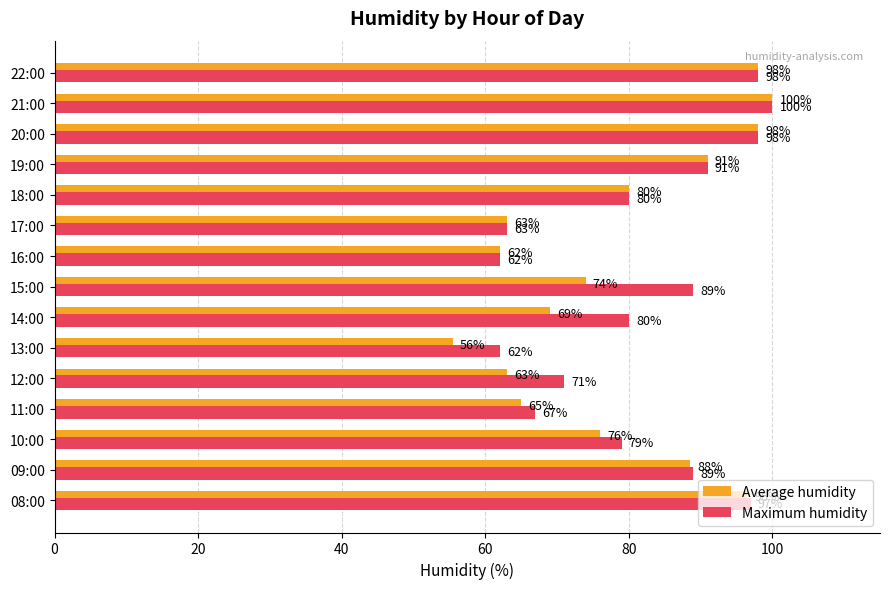

List the series in order of their overall mean, lowest first.

Average humidity, Maximum humidity